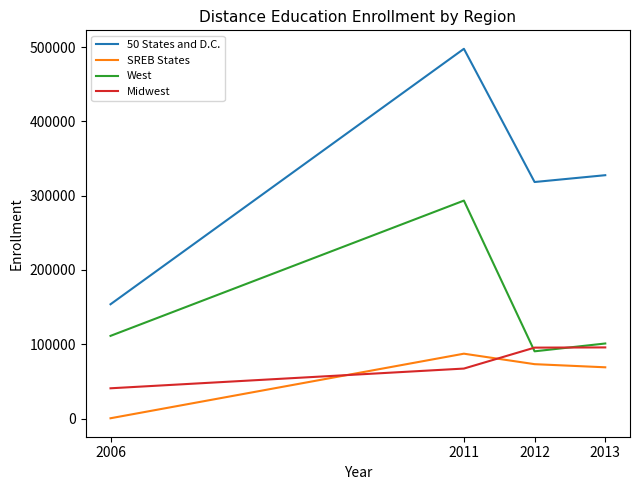

Is it true that SREB States equals 344 at 2006?

True